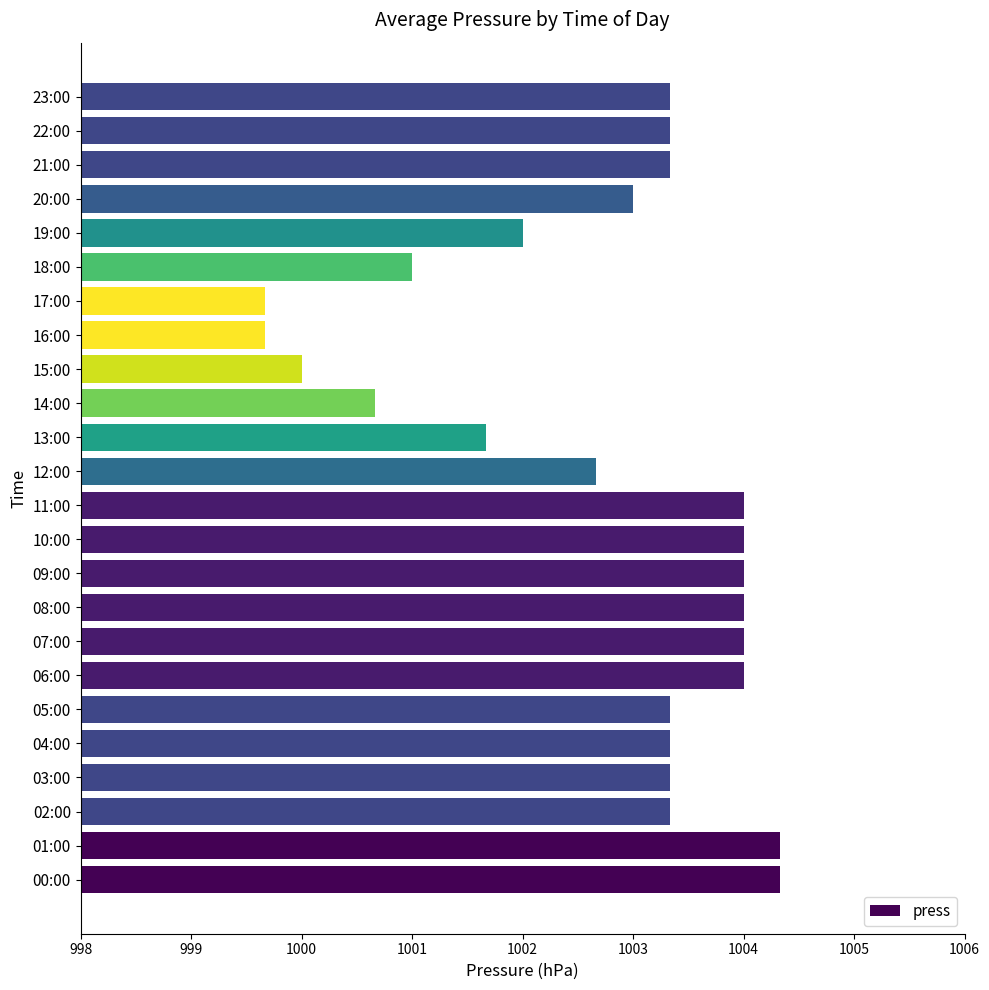

What is the difference between the maximum and minimum values?

4.7